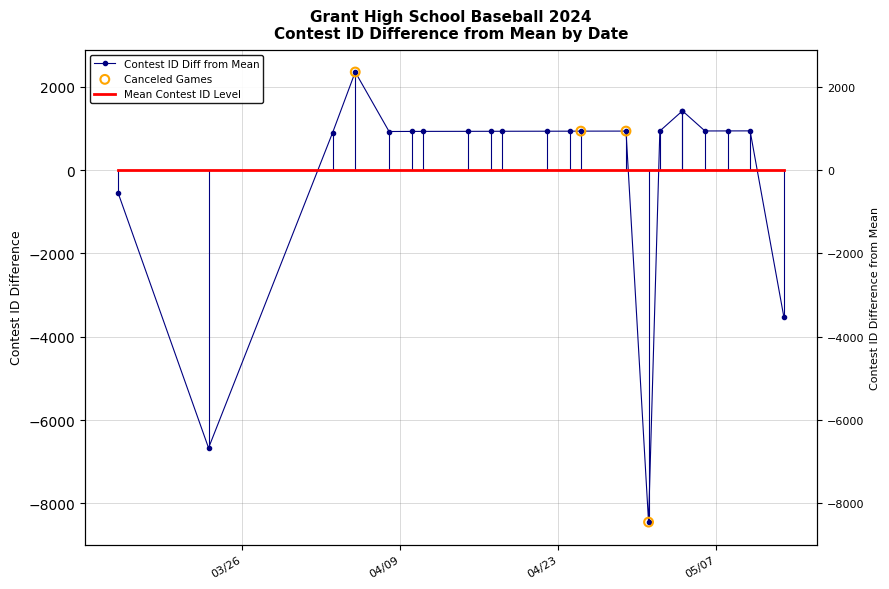

What is the change in value from 4/11/24 to 4/22/24?

+4.0